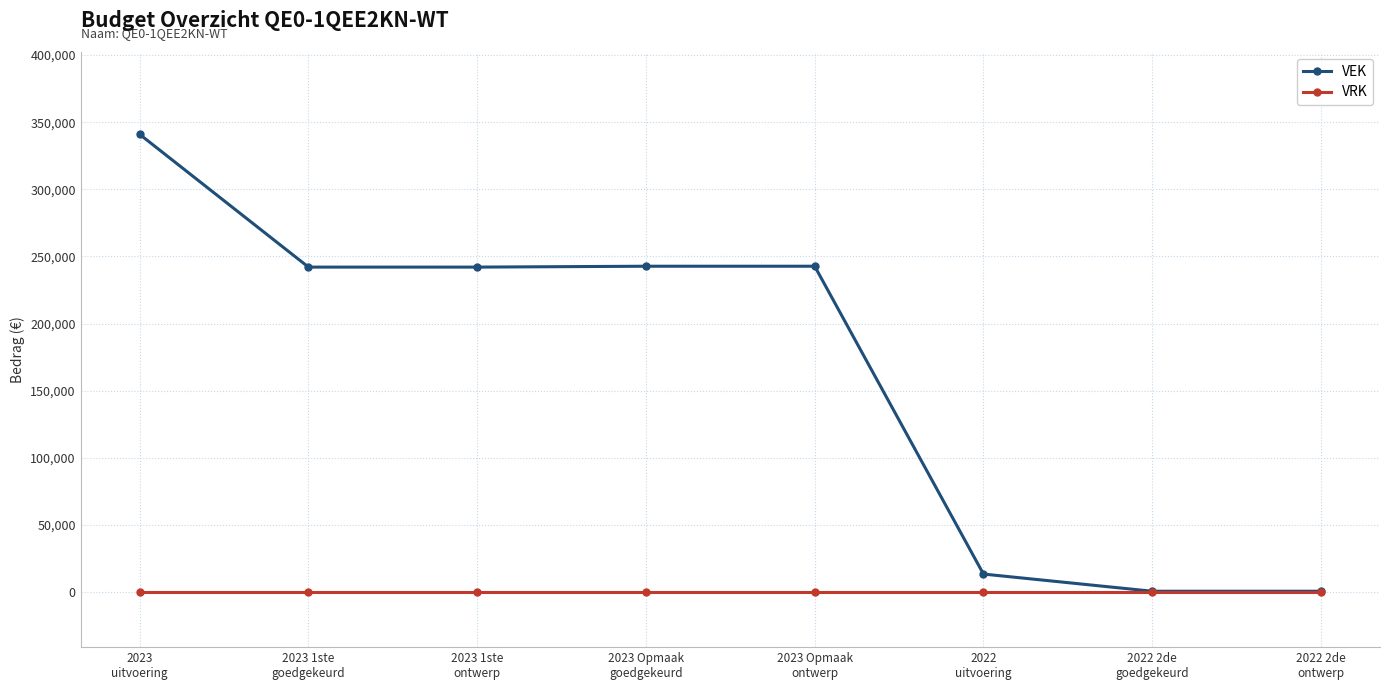

Does the chart have visible grid lines?

Yes